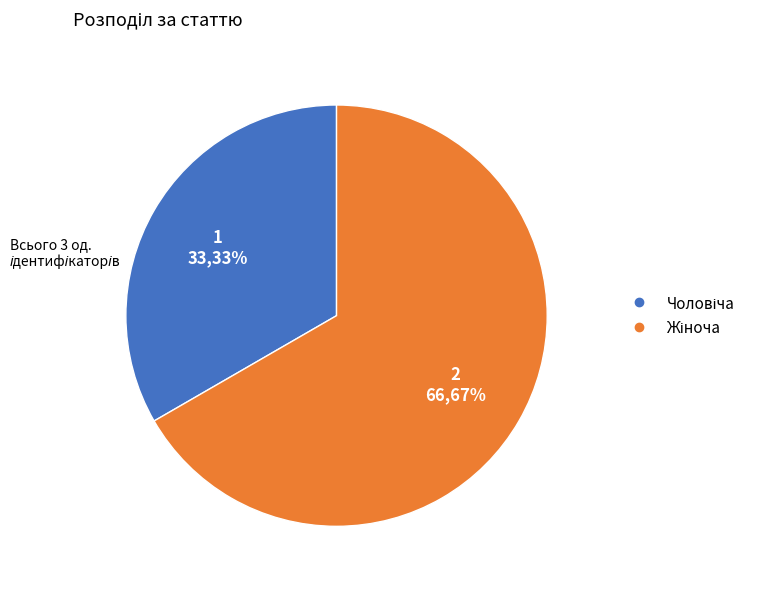

Is there a majority slice in this chart?

Yes